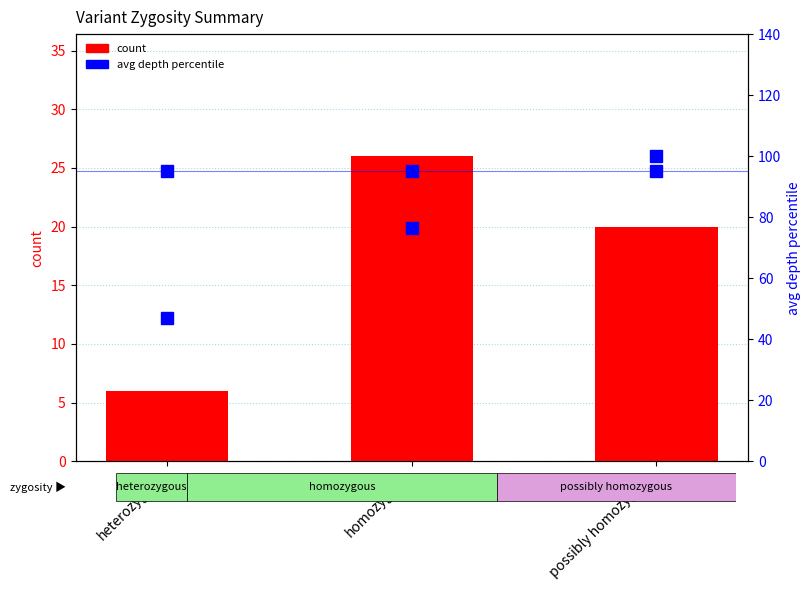

What is the sum of all count values?

52.0